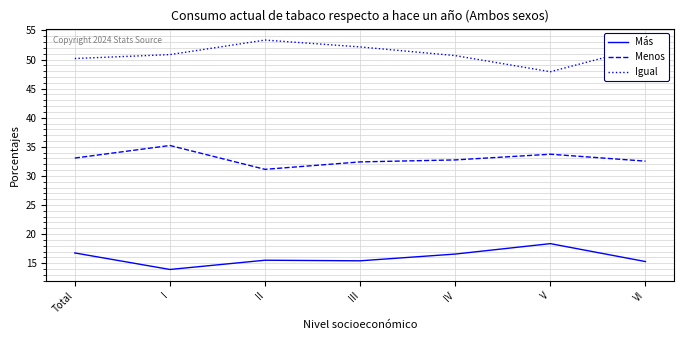

Which series has the largest total across all categories?

Igual